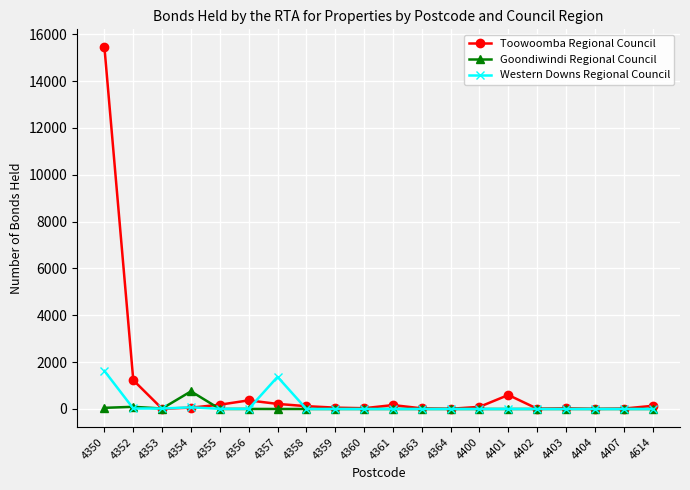

What is the sum of all Goondiwindi Regional Council values?

918